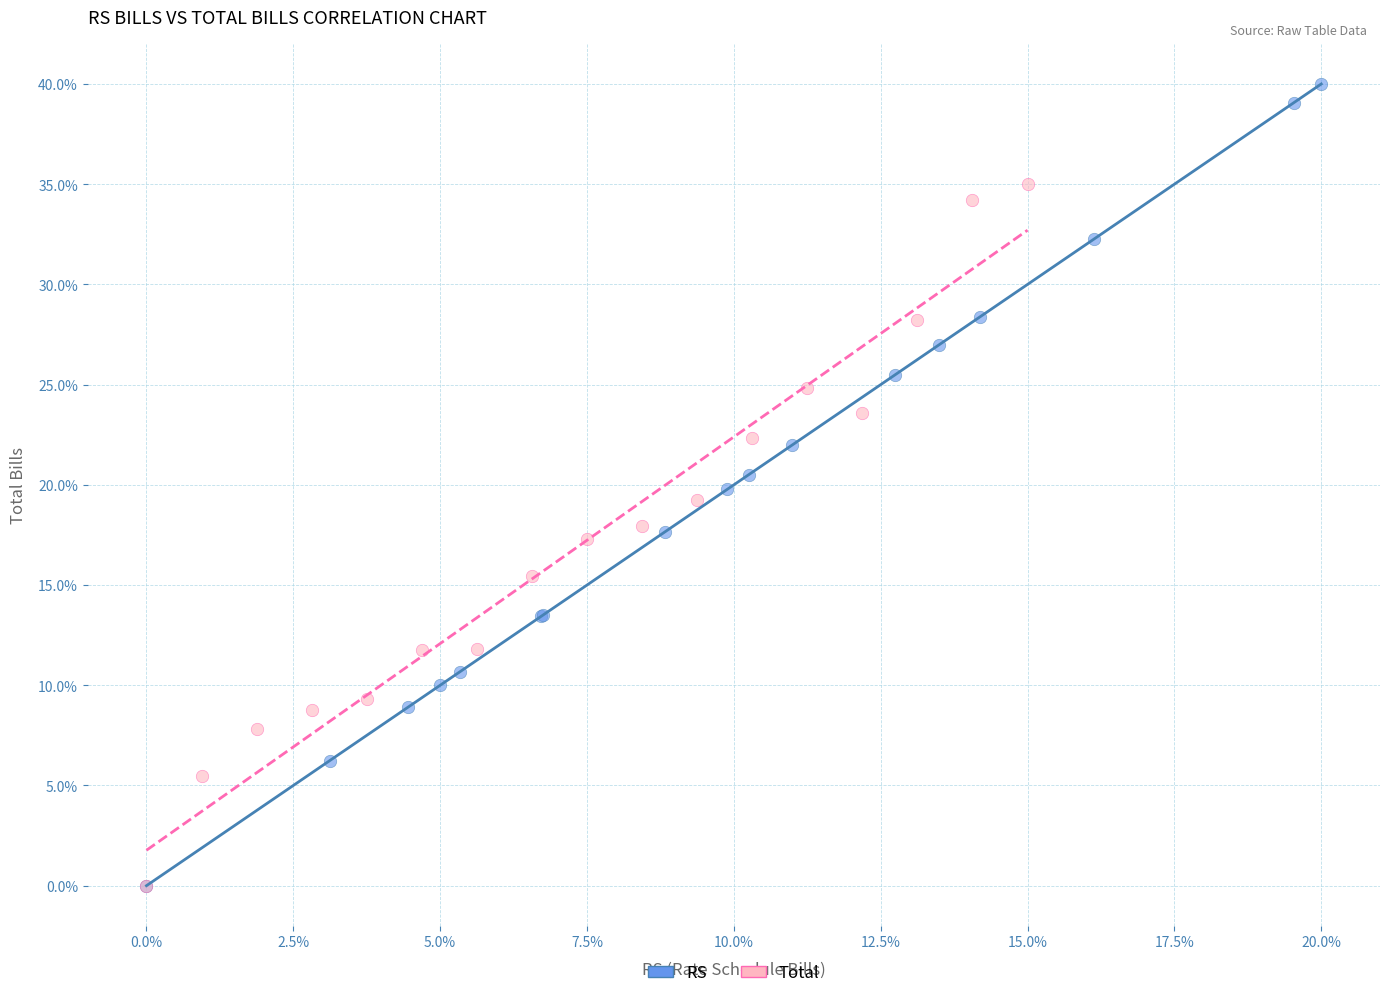

Which series has the widest spread of Y values?

RS